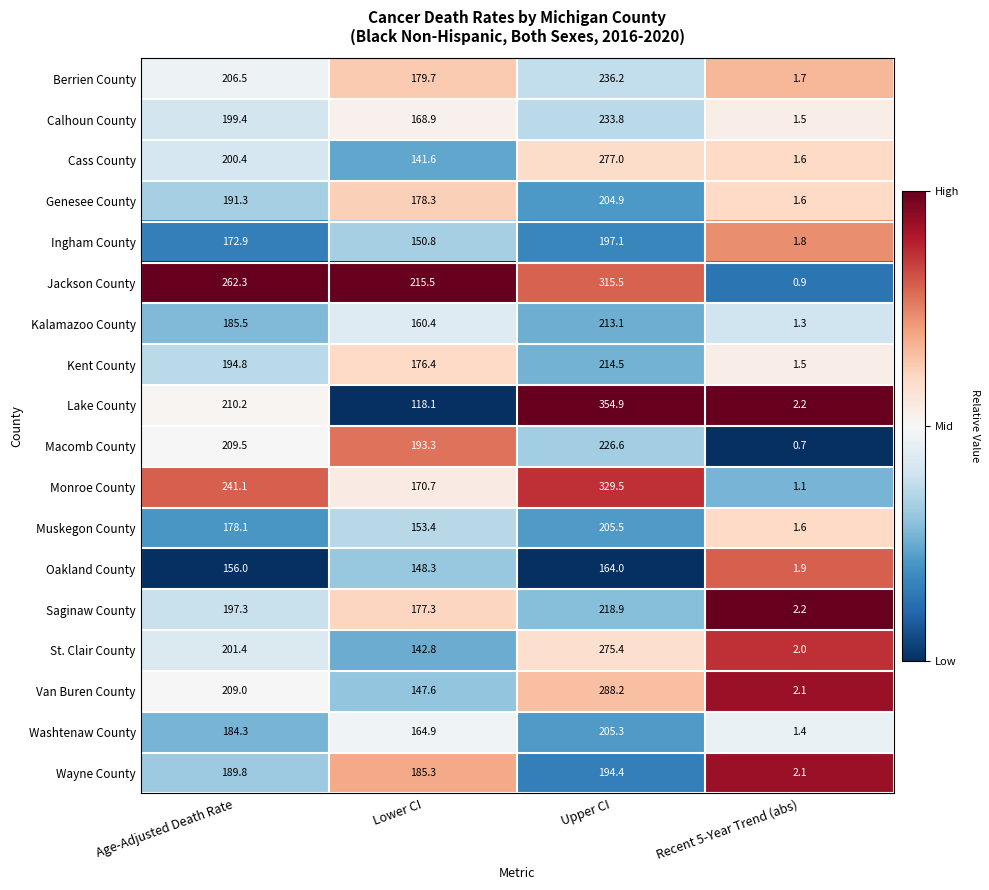

List the series in order of their peak value, highest first.

Lake County, Monroe County, Jackson County, Van Buren County, Cass County, St. Clair County, Berrien County, Calhoun County, Macomb County, Saginaw County, Kent County, Kalamazoo County, Muskegon County, Washtenaw County, Genesee County, Ingham County, Wayne County, Oakland County